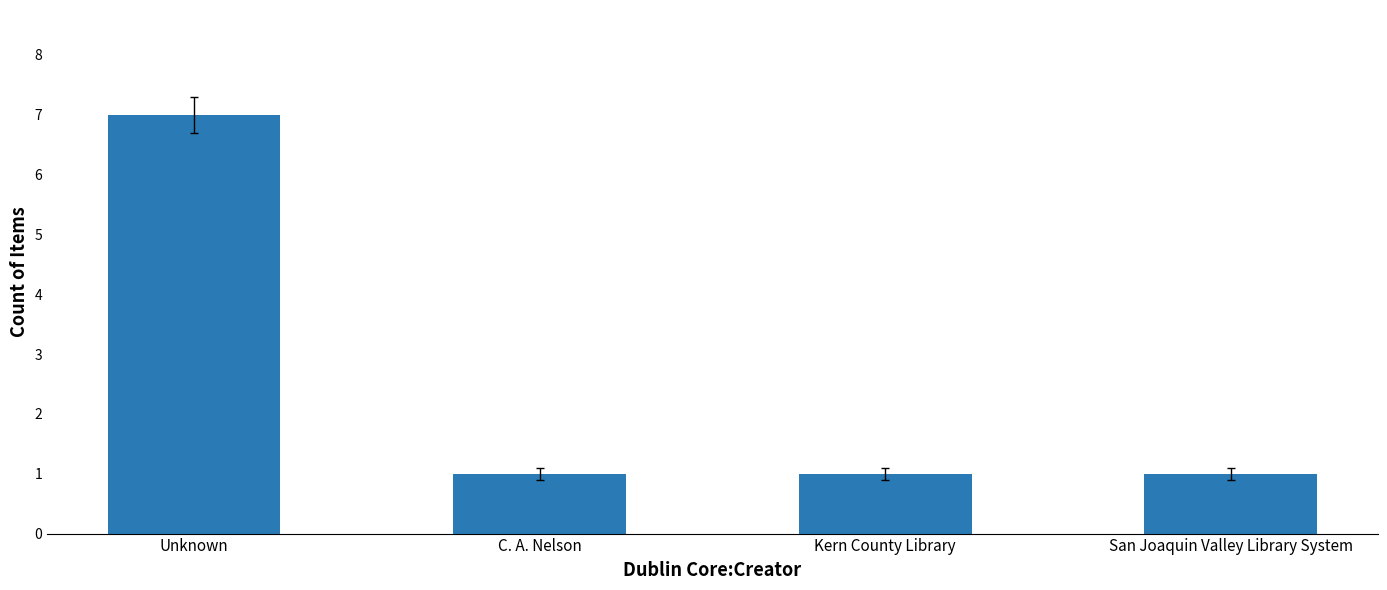

Which category has the highest value across all series?

Unknown